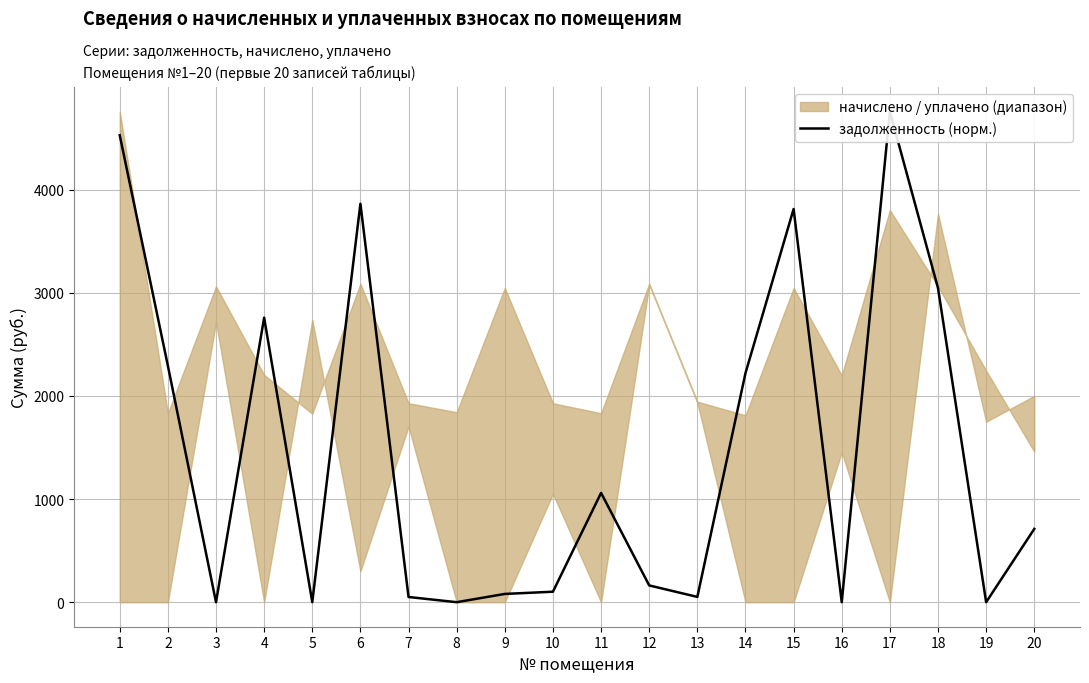

What is the sum of all values?

29491.7